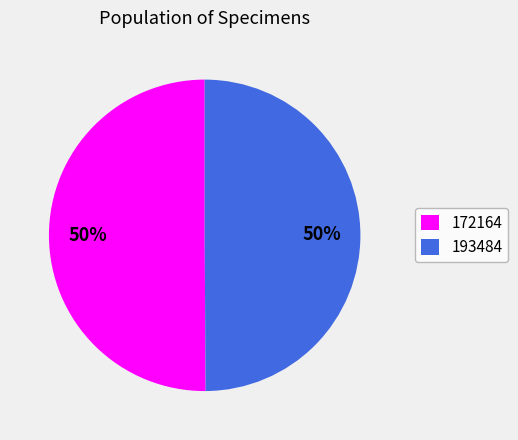

True or false: 193484 accounts for 50% of the total.

True